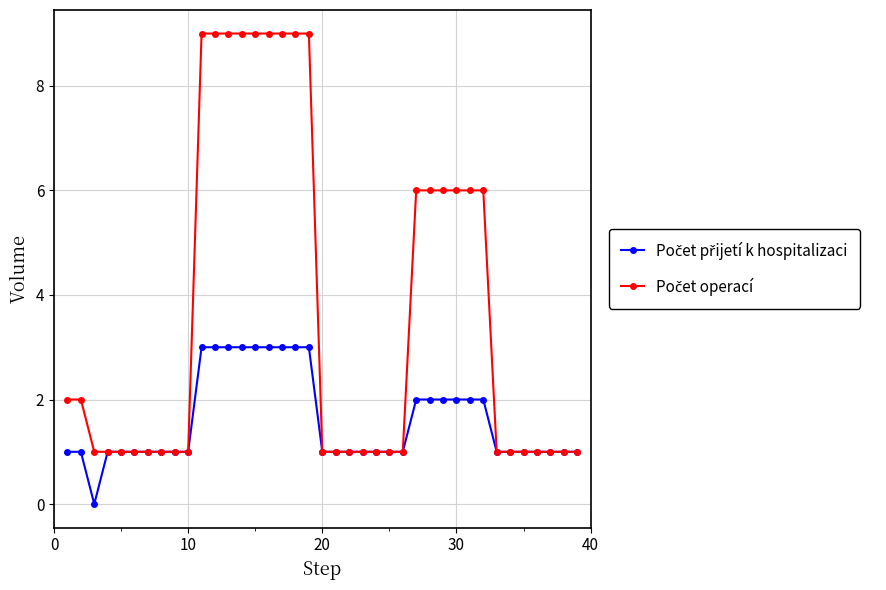

At how many categories does at least one series exceed 8?

9